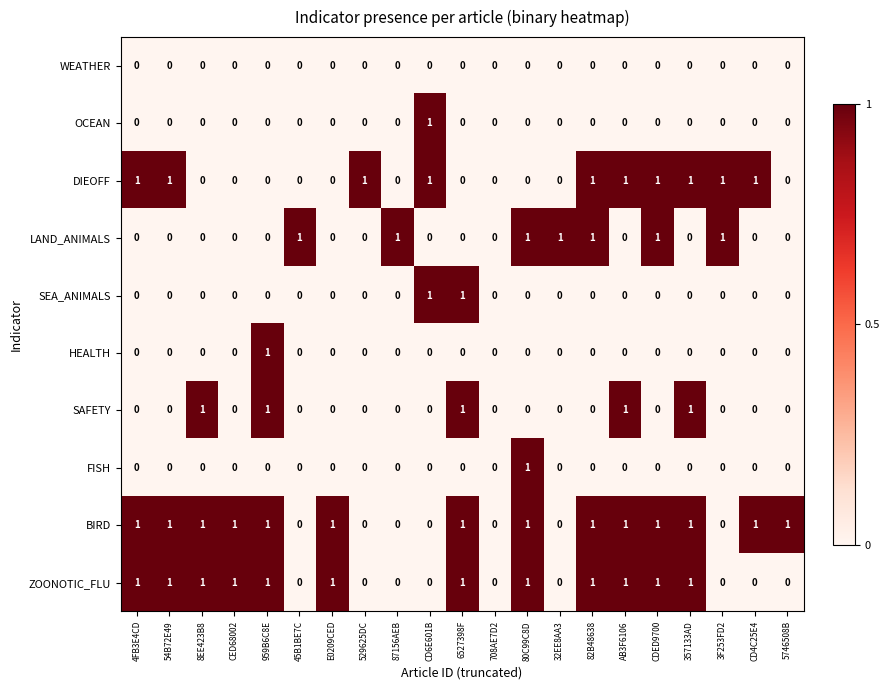

True or false: WEATHER has a value of 0 at CDED9700.

True